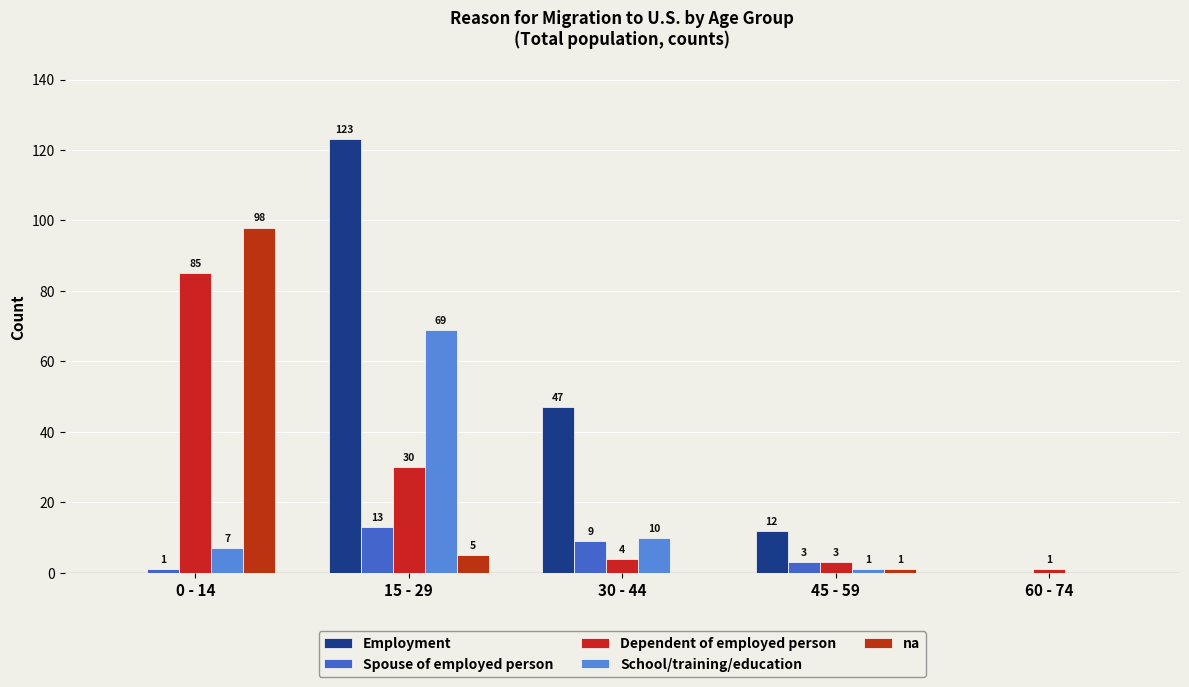

At which category does the chart reach its peak across all series?

15 - 29